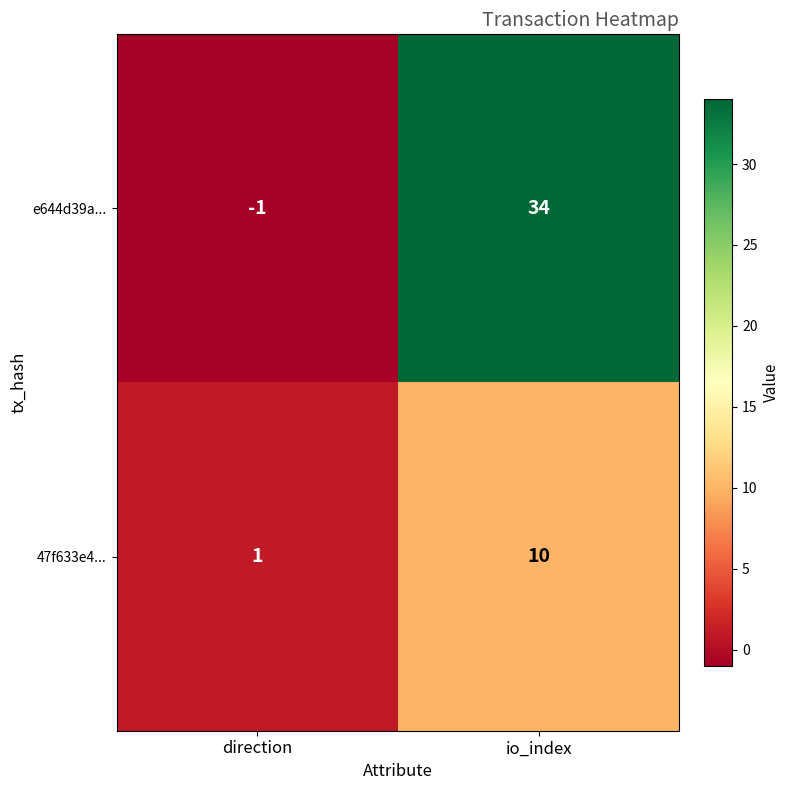

Count the number of categories in the chart.

2